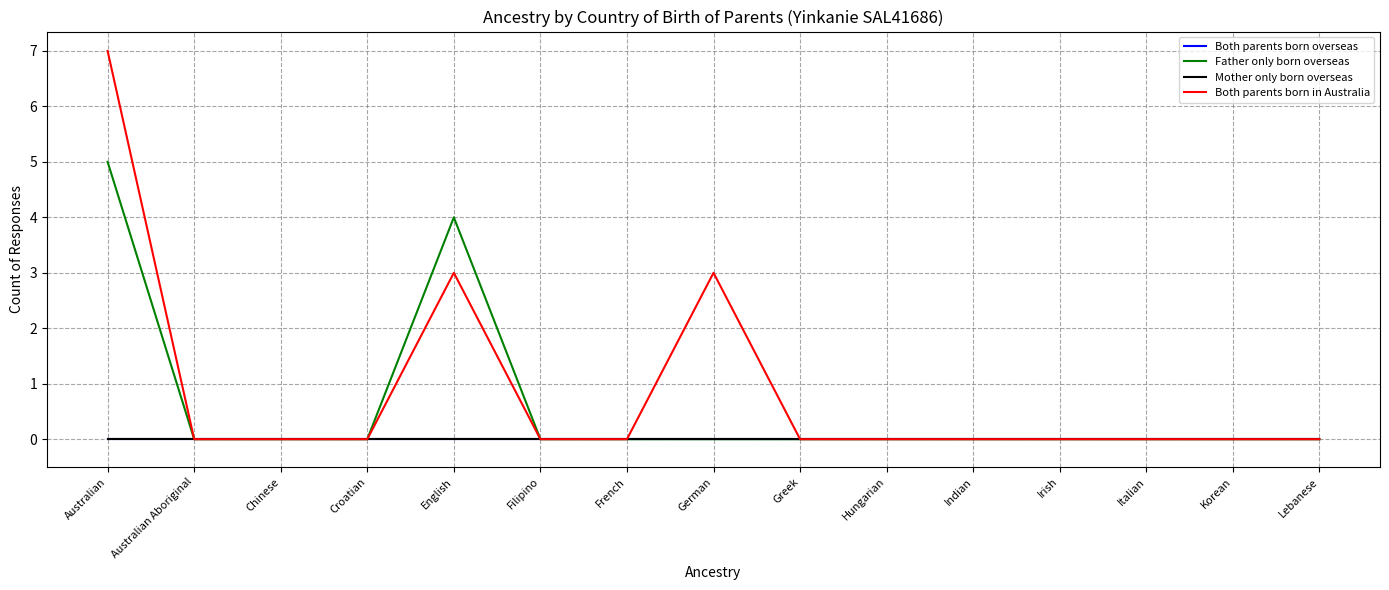

True or false: Both parents born in Australia has a value of 5 at Indian.

False